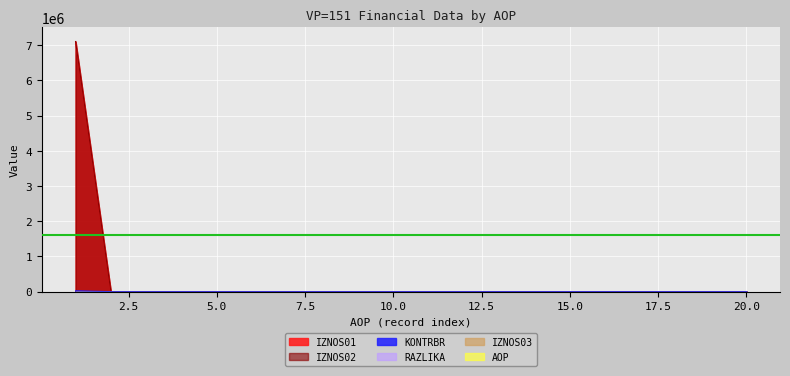

Is the value of IZNOS01 at 12 greater than the value of RAZLIKA at 6?

No